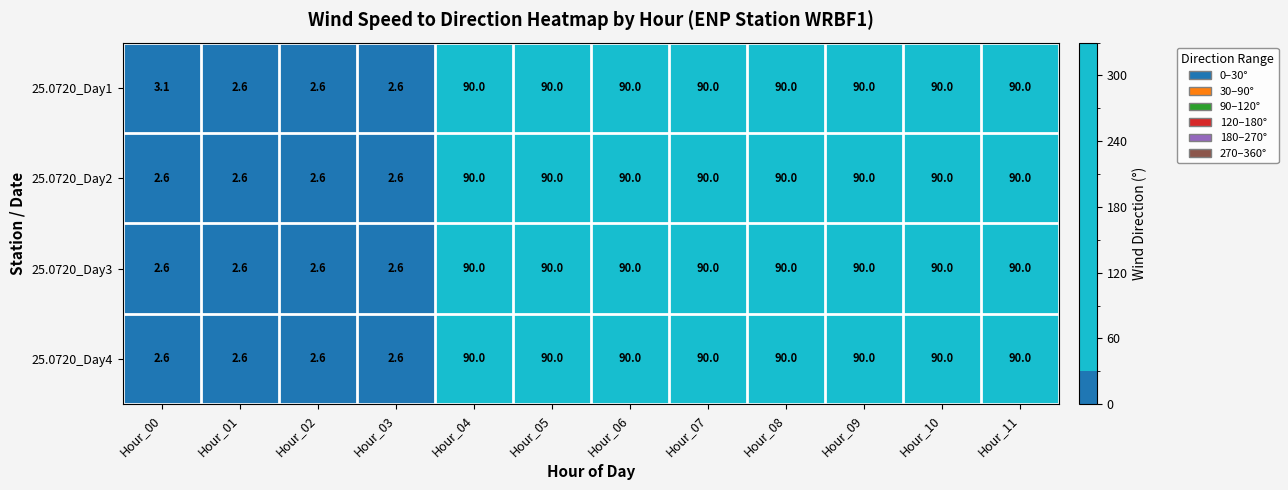

What is the average value of the 25.0720_Day1 series?

60.9